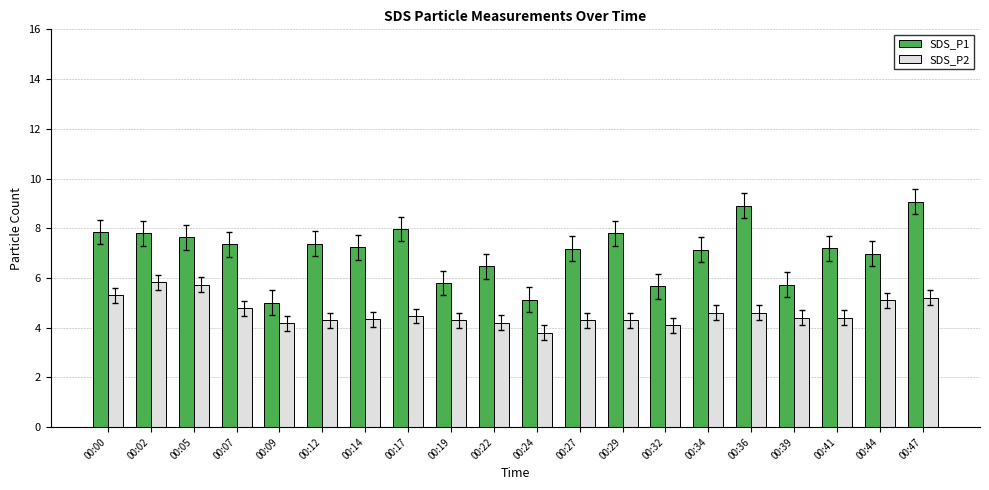

The value of SDS_P2 at 00:41 is 6.3. True or false?

False